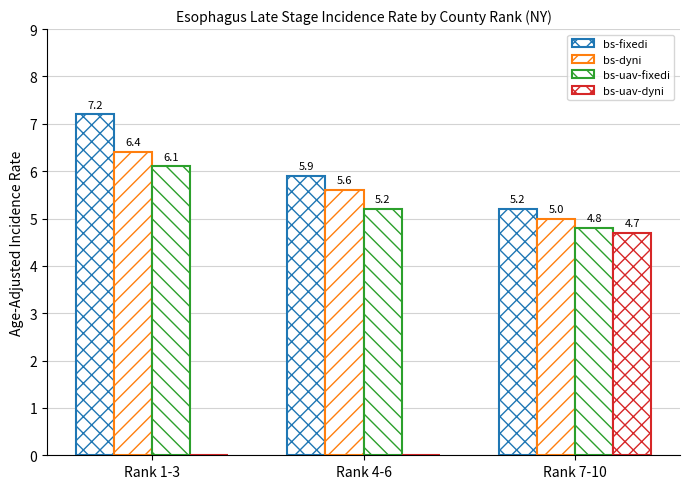

Are the bars horizontal?

No